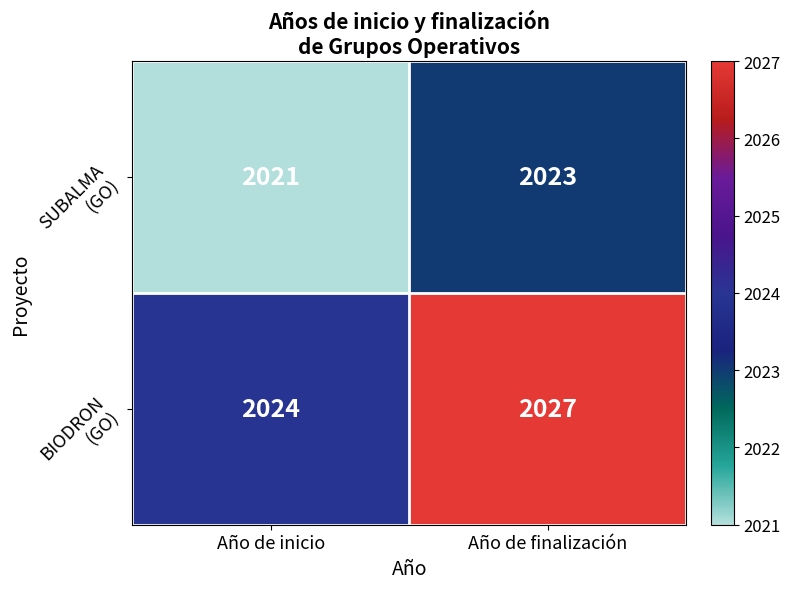

What is the total value across all series at Año de inicio?

4045